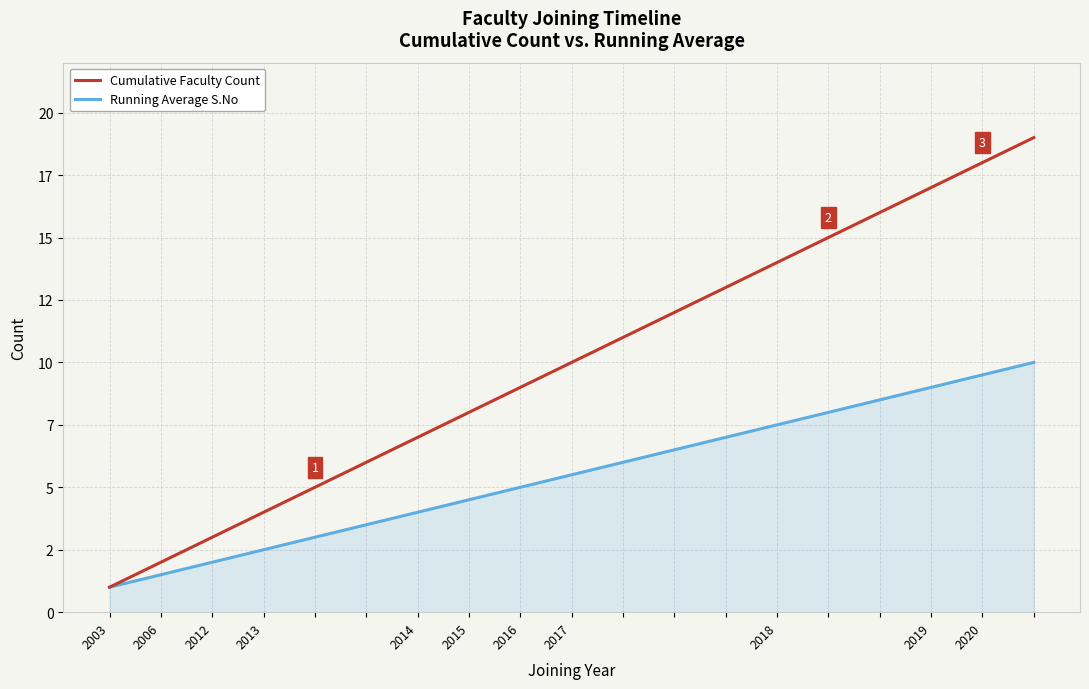

True or false: Cumulative Faculty Count and Running Average S.No cross at least once.

False